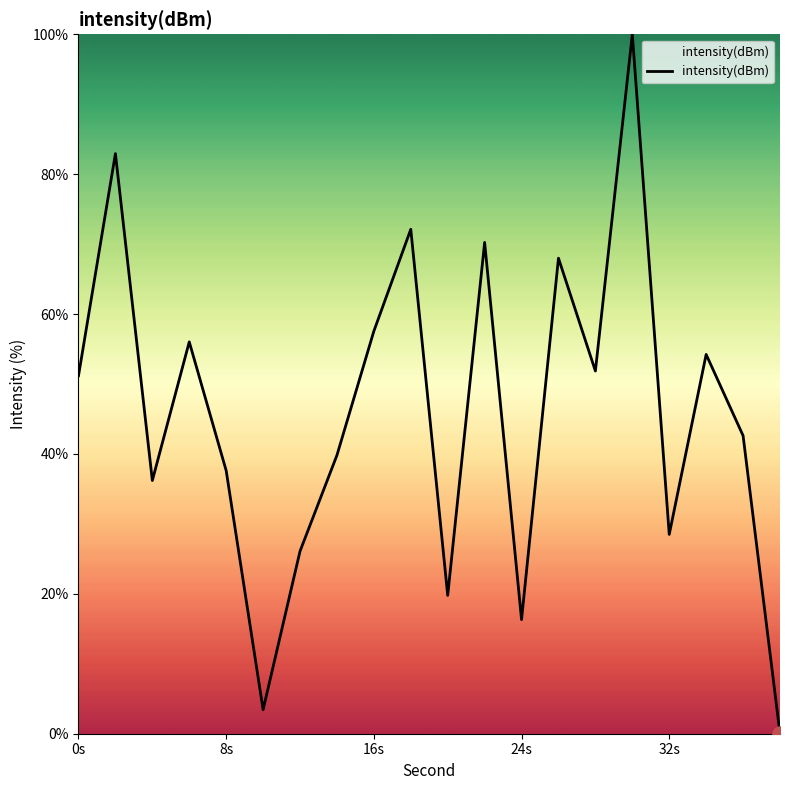

What is the difference between the maximum and minimum values?

100.0